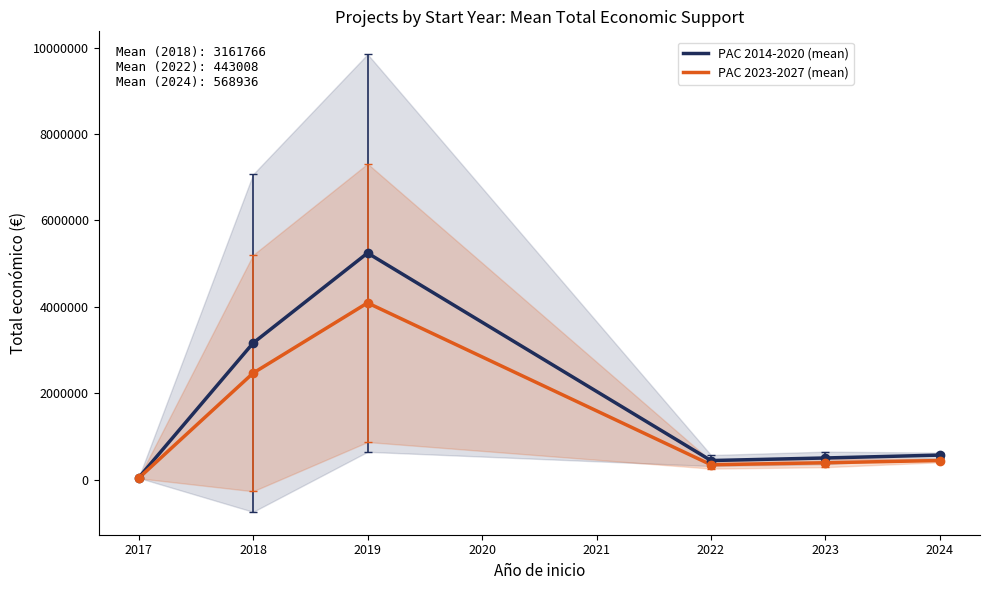

What is the maximum value for PAC 2023-2027 (mean)?

4092172.1